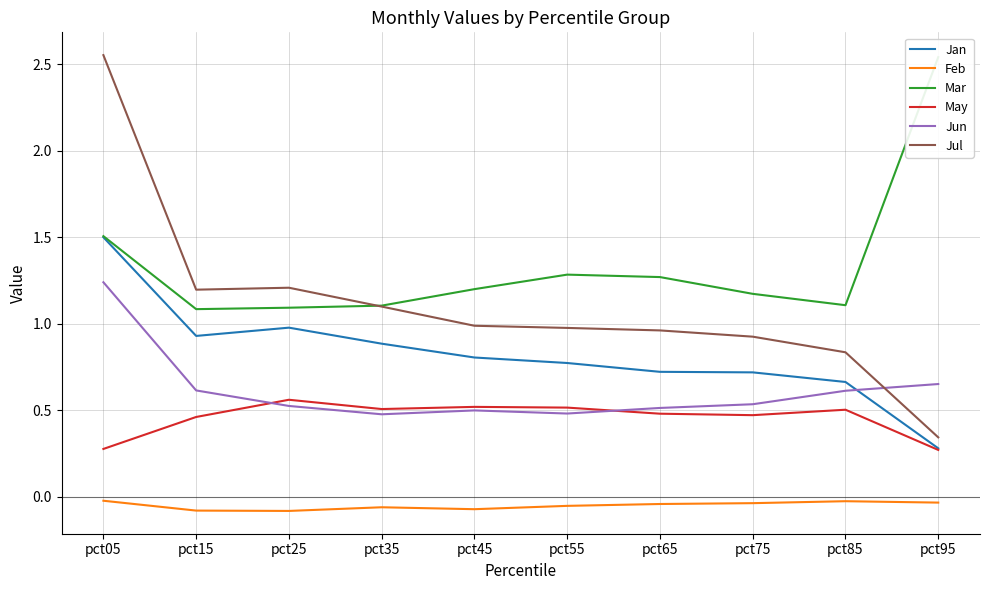

What is the difference between the second highest and minimum values in the Feb series?

0.1